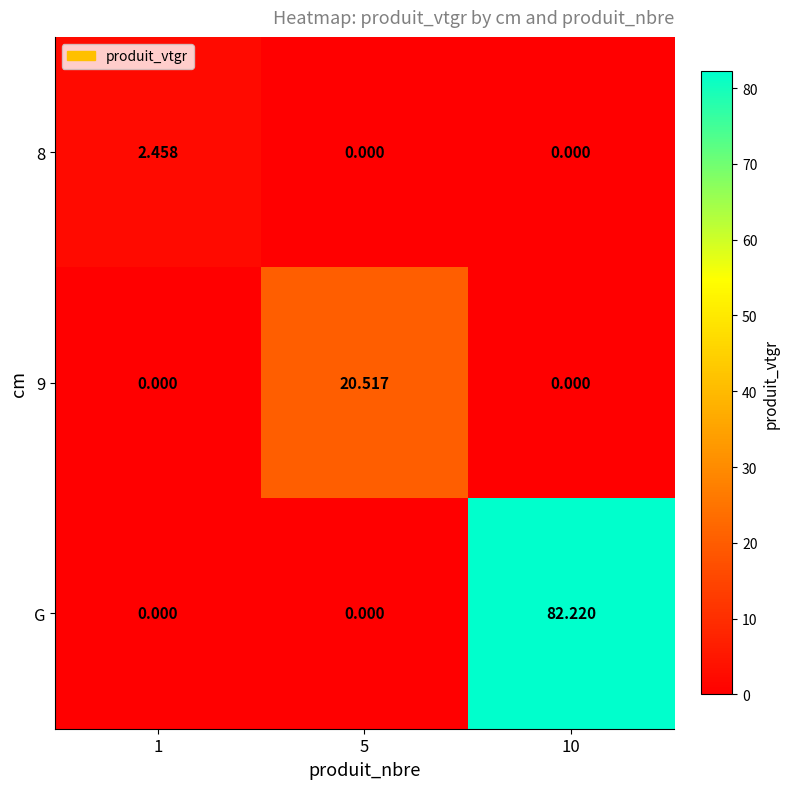

Which series has the largest total across all categories?

G